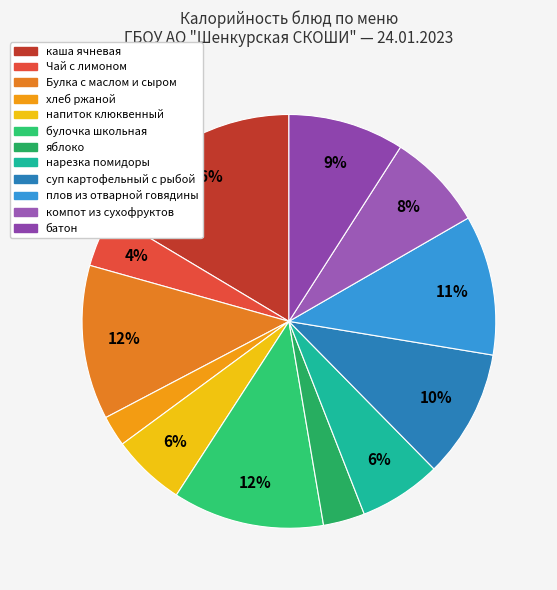

Which category has the biggest portion of the pie?

каша ячневая